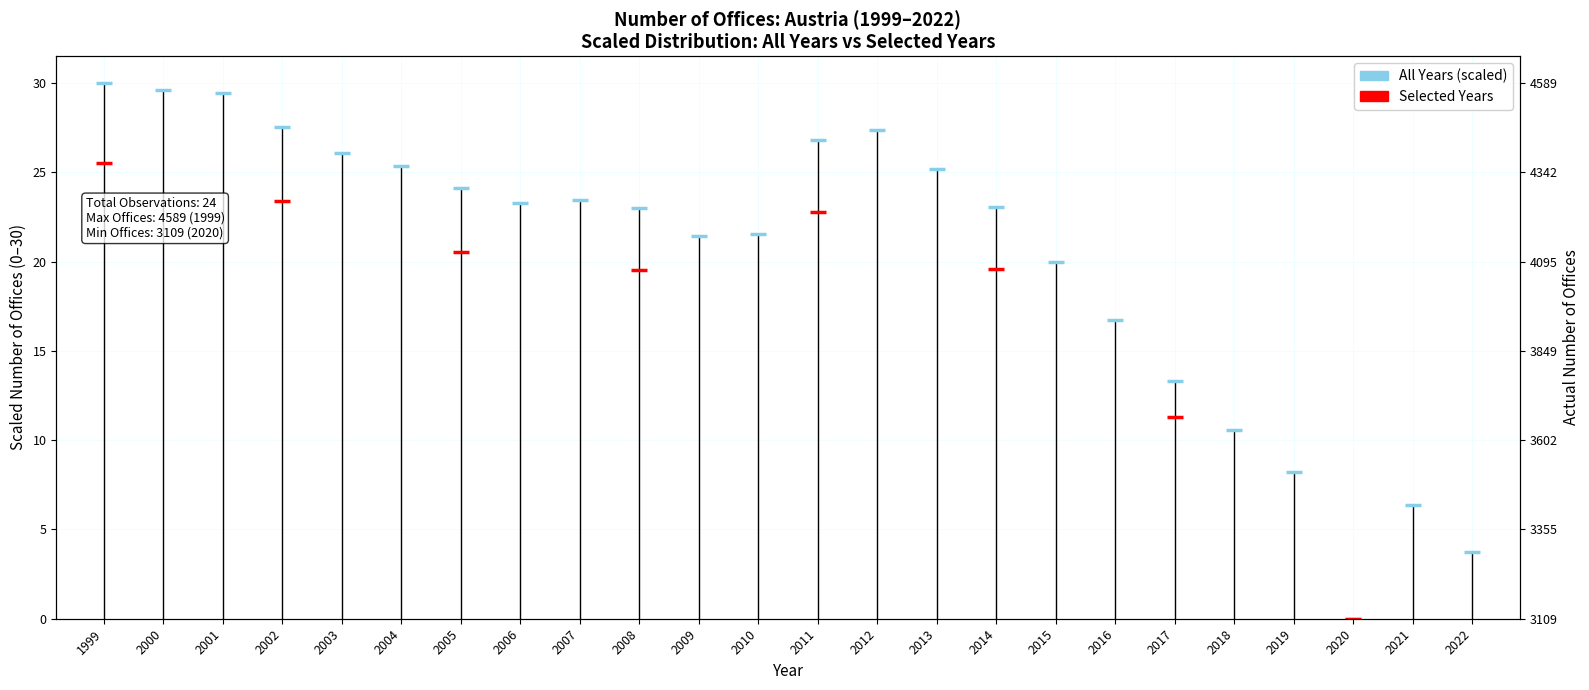

What is the change in value from 2004 to 2018?

-14.8